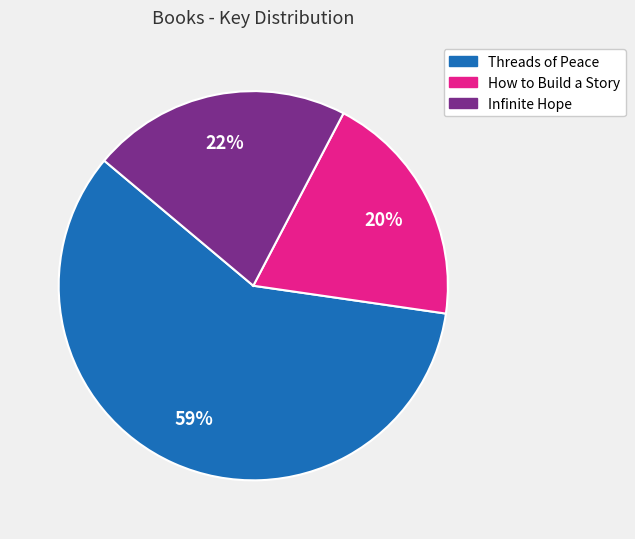

The Threads of Peace slice represents 66% of the pie. True or false?

False